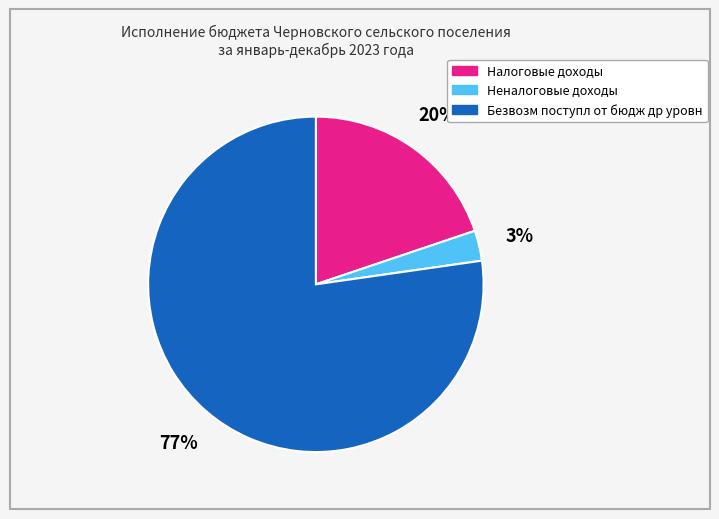

Rank the categories by value from highest to lowest.

Безвозм поступл от бюдж др уровн, Налоговые доходы, Неналоговые доходы